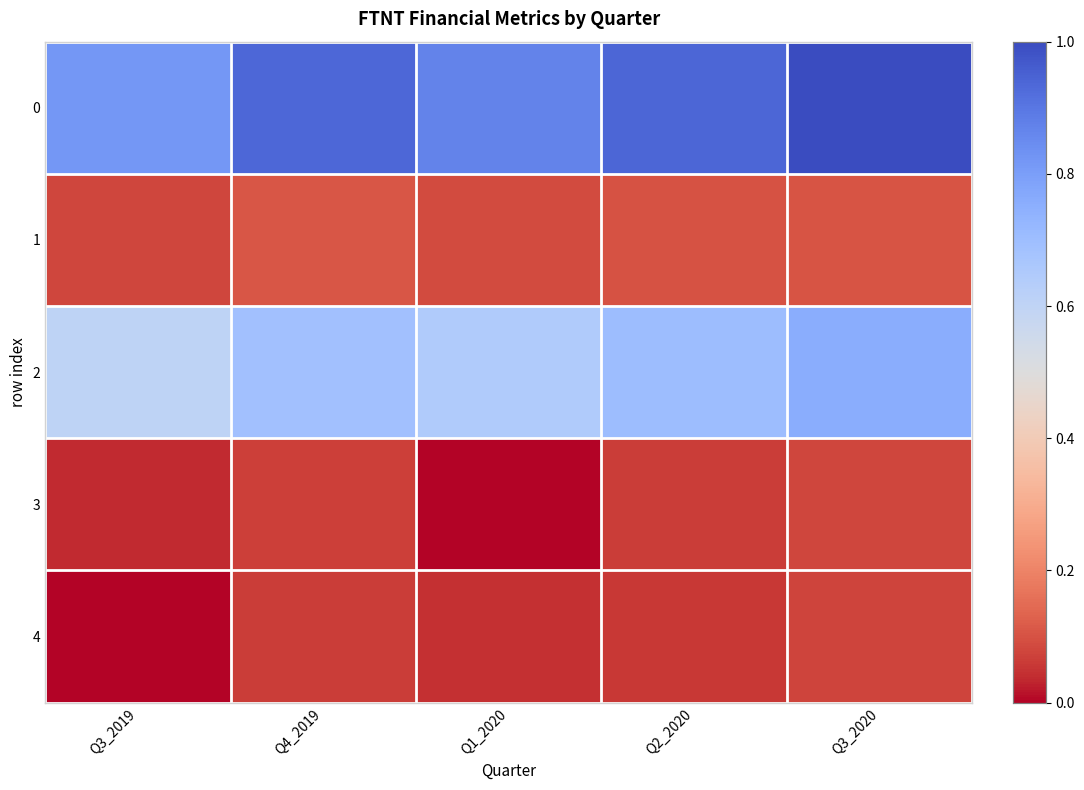

Which has a higher value, Q2_2020 or Q4_2019?

Q2_2020